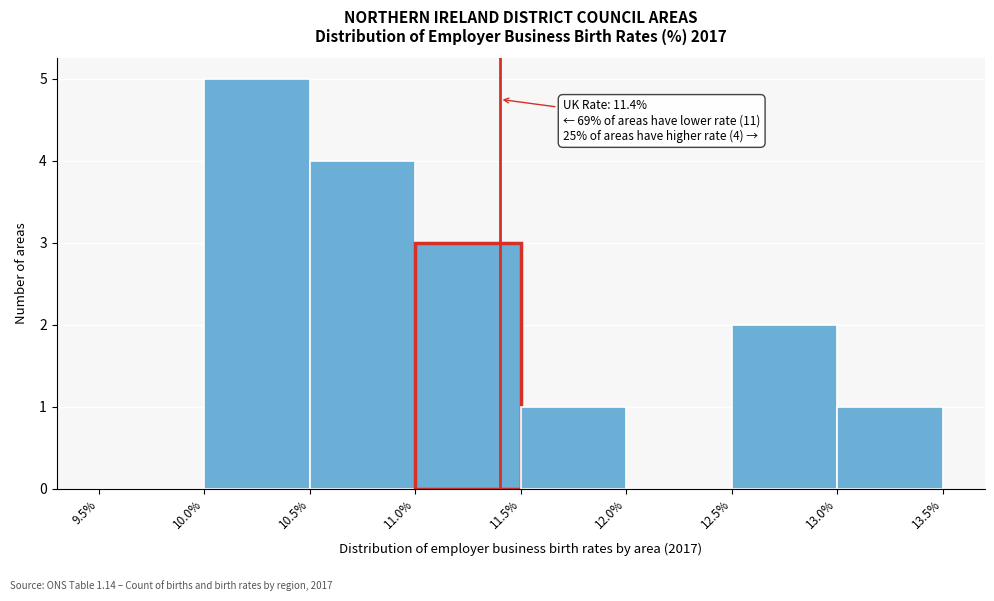

Over which range of the x-axis is the bar tallest?

10.0% to 10.5%